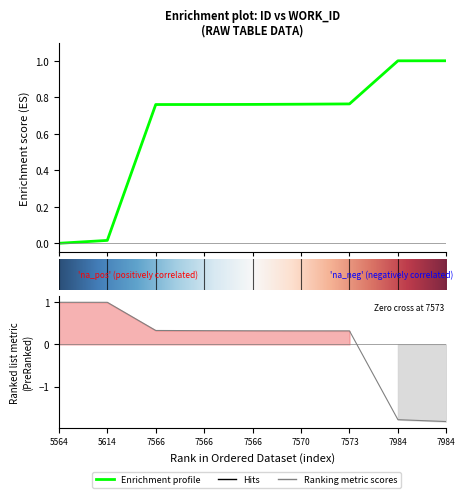

Reading left to right, list all the values displayed in this chart.

0.0	0.0	0.8	0.8	0.8	0.8	0.8	1.0	1.0